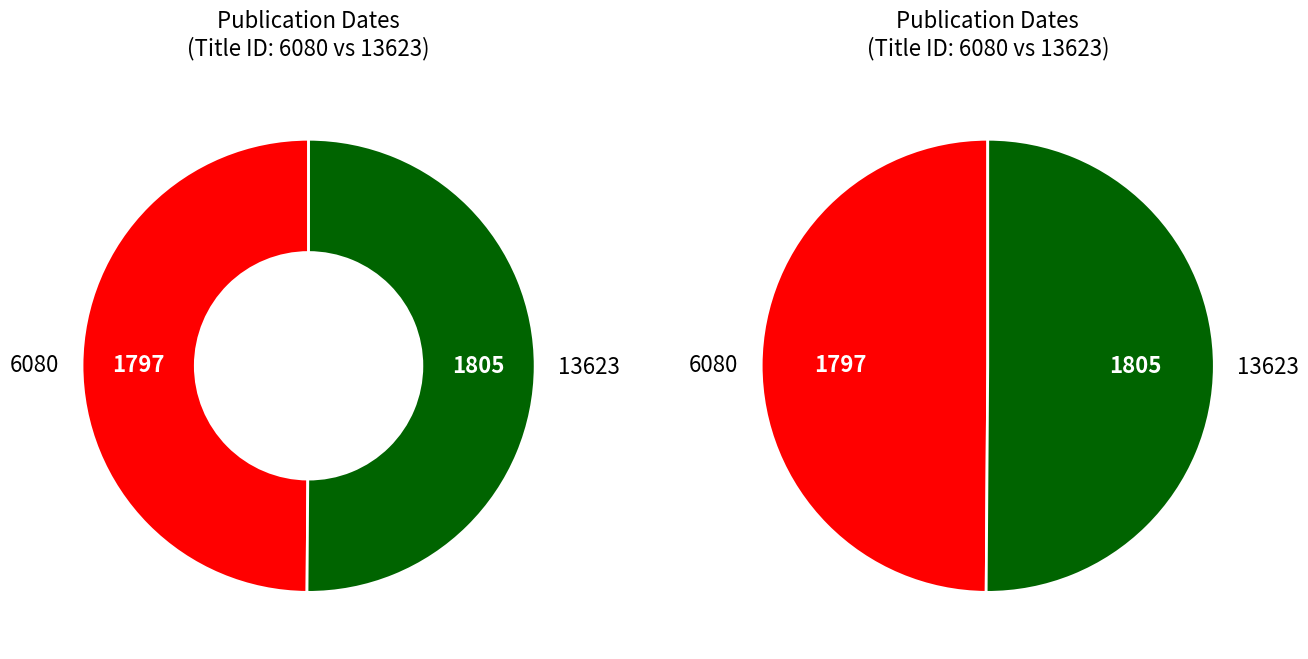

Does 13623 represent more than half of the total?

Yes